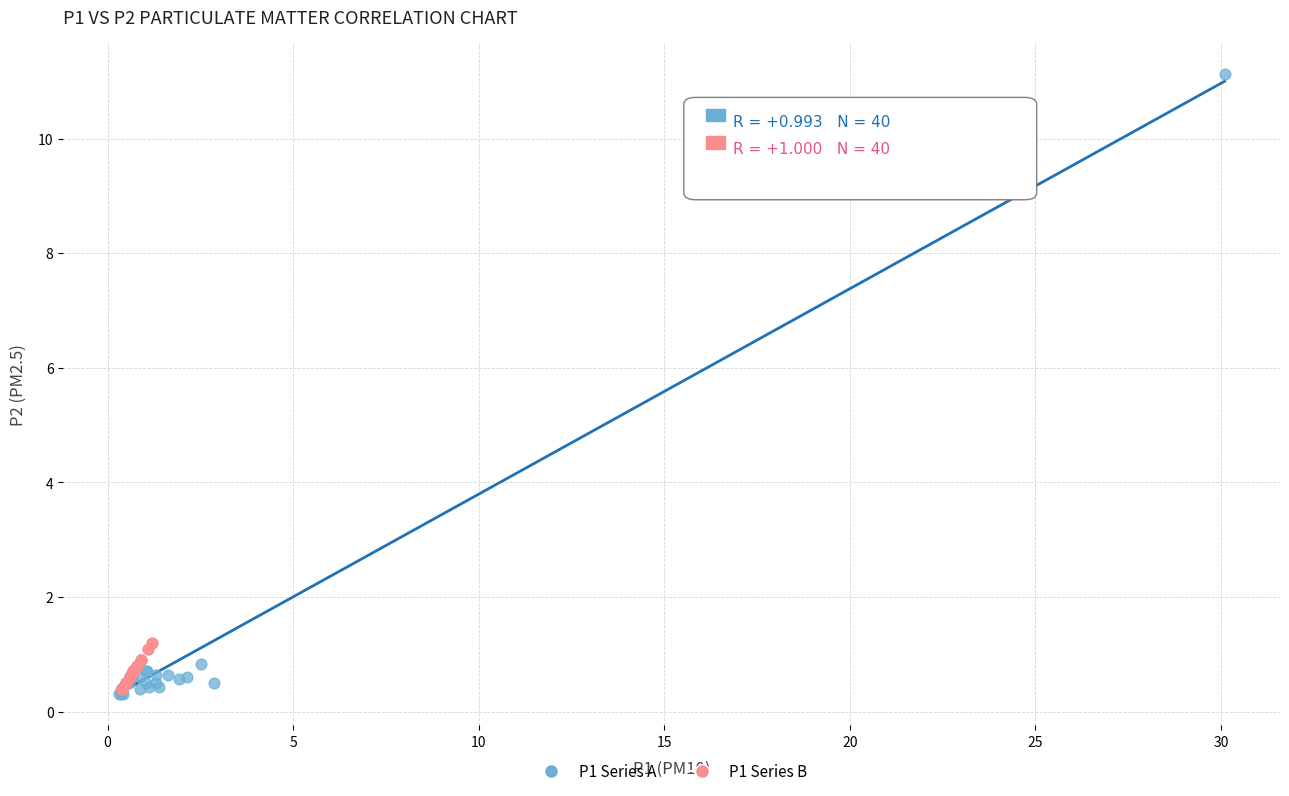

Which series reaches the maximum Y coordinate?

P1 Series A